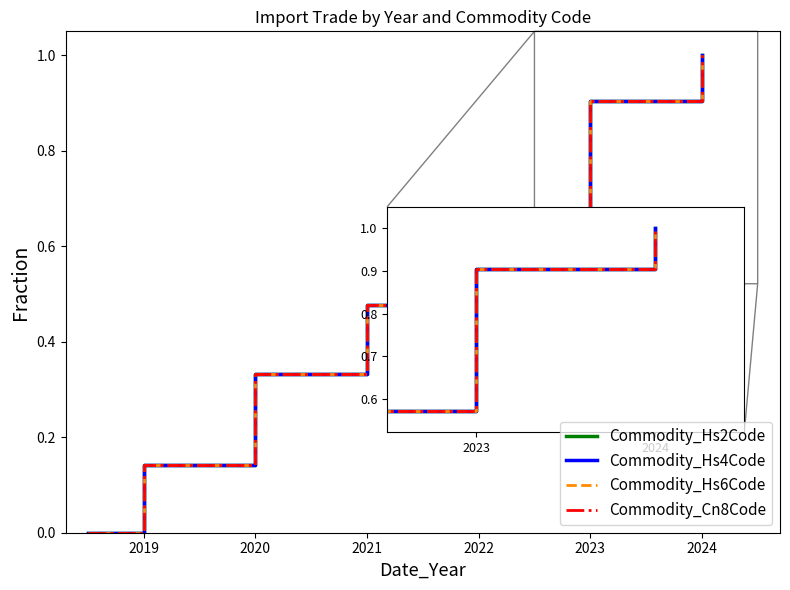

What are all the series names shown in the legend?

Commodity_Hs2Code, Commodity_Hs4Code, Commodity_Hs6Code, Commodity_Cn8Code